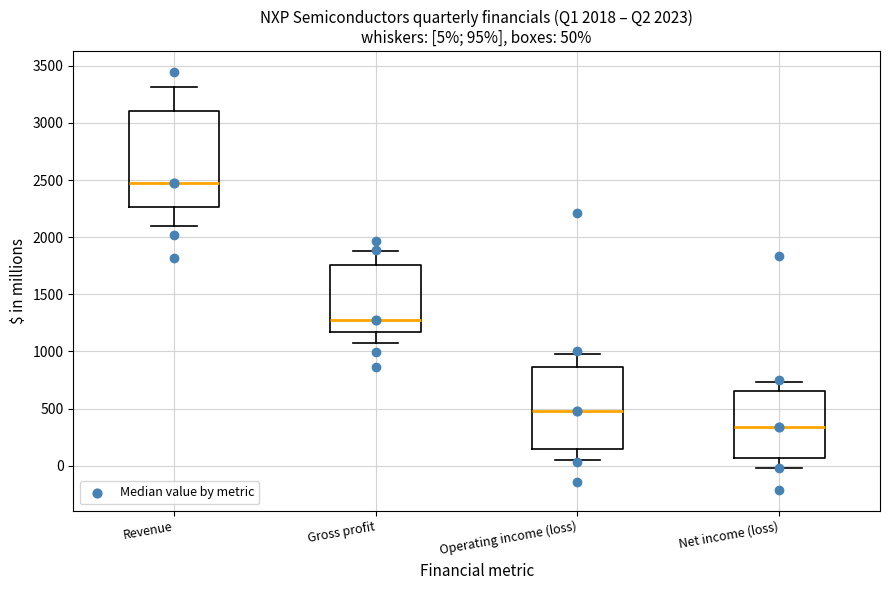

Comparing the boxes themselves (not the whiskers), which one is the tallest?

Revenue